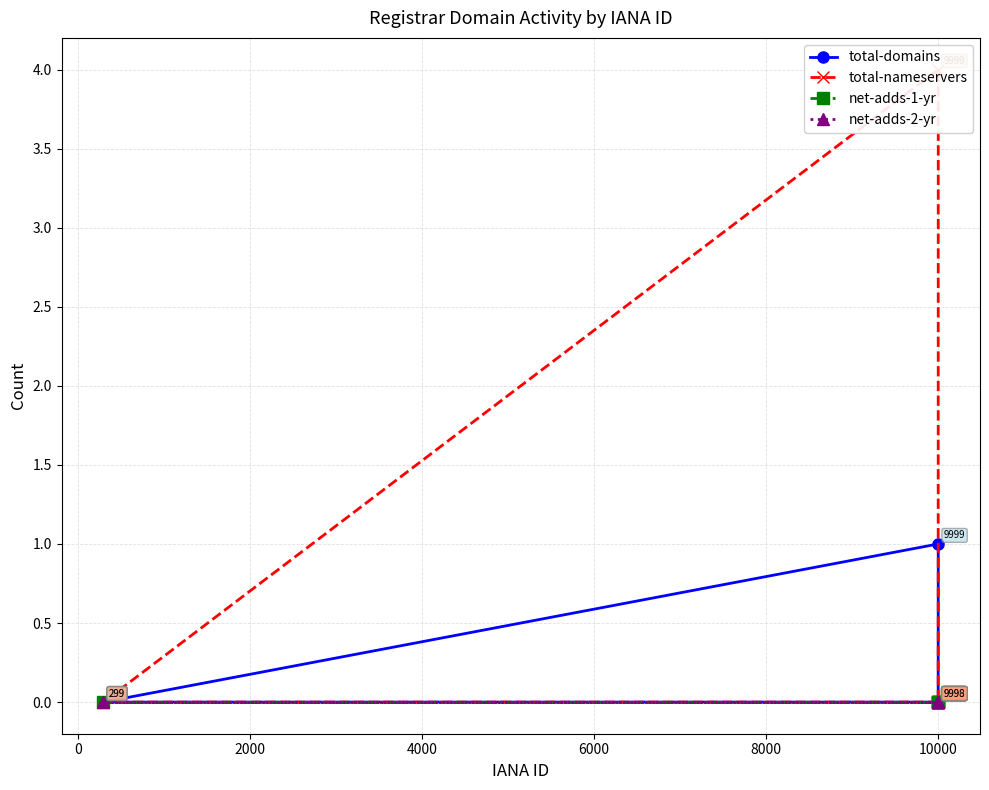

What is the difference between the maximum and second lowest values in the total-nameservers series?

4